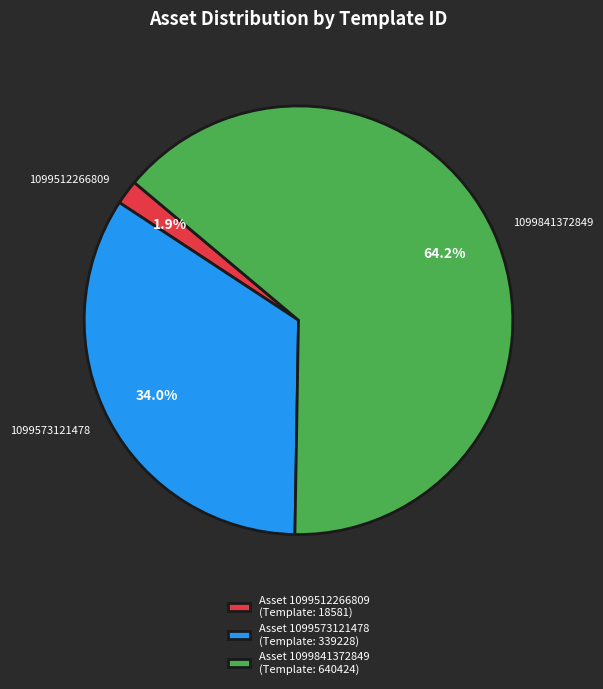

Which slice represents more than half of the pie?

1099841372849